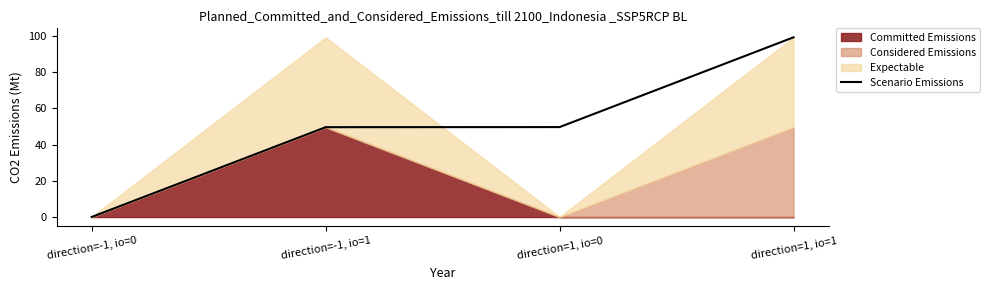

What value does the data have at direction=-1, io=0?

0.1